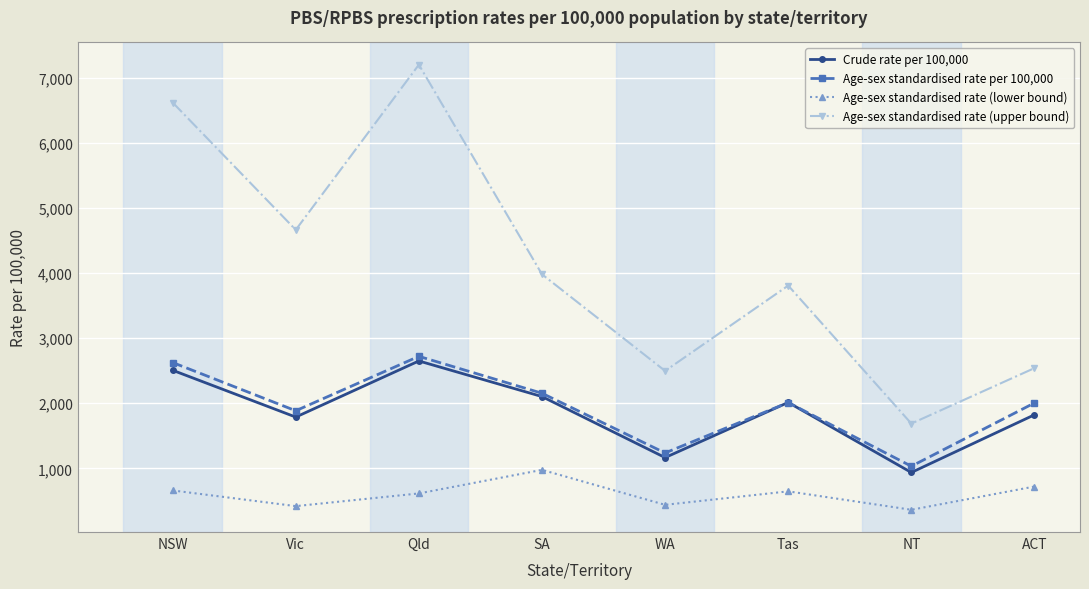

At how many categories does at least one series exceed 6577?

2